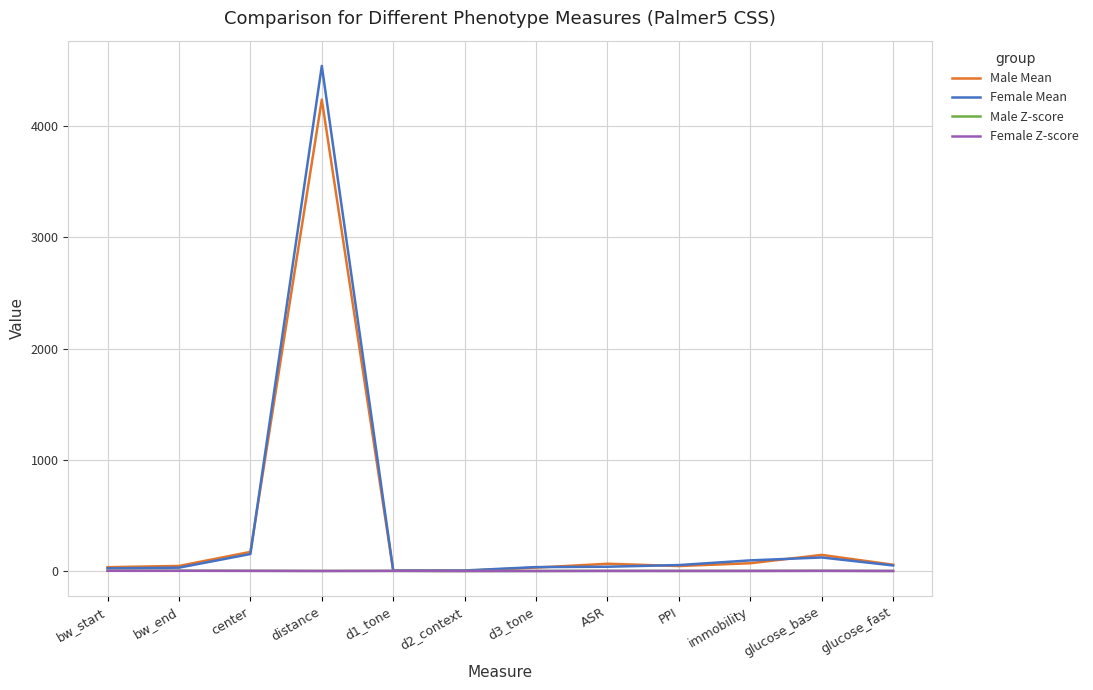

What is the total value across all series at ASR?

102.1